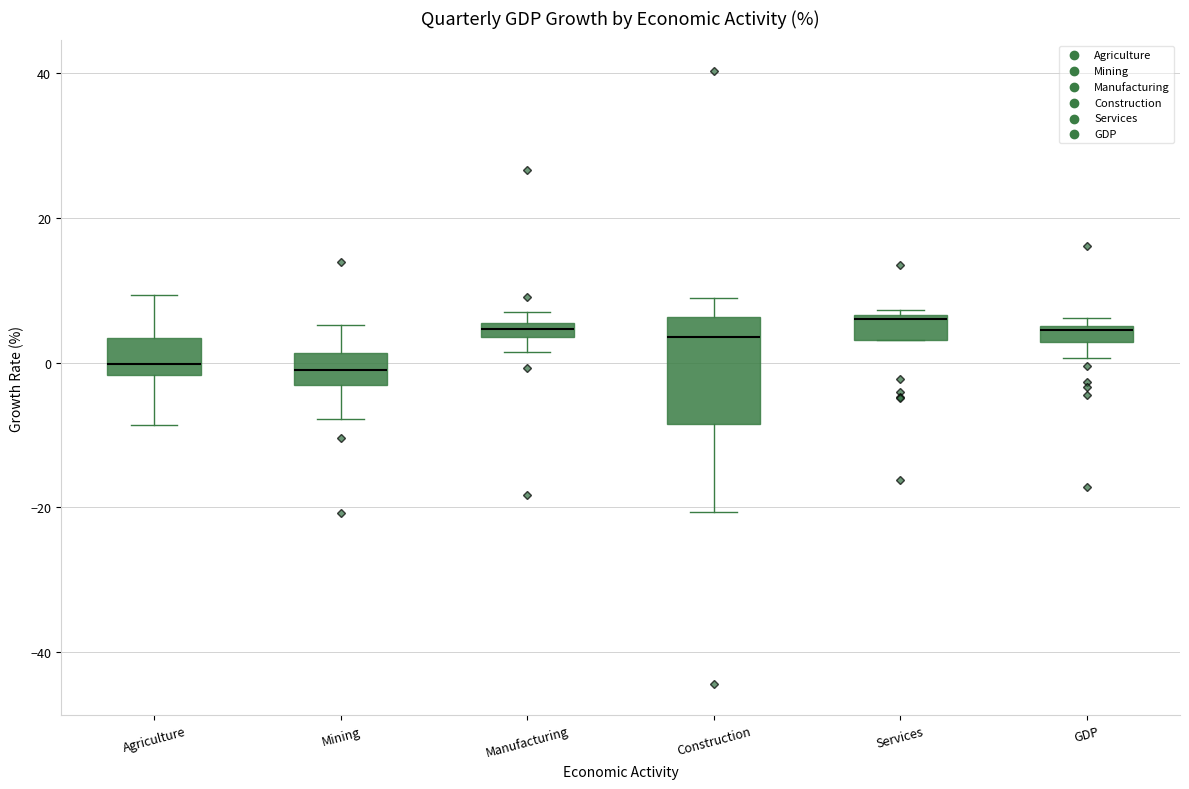

Comparing the boxes themselves (not the whiskers), which one is the tallest?

Construction